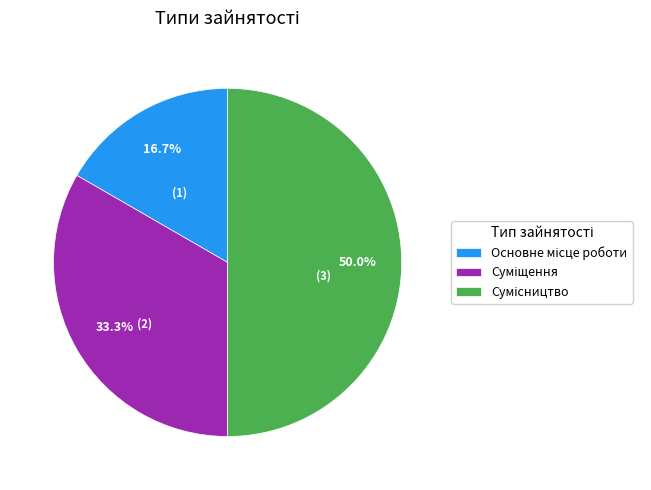

How many slices are in this pie chart?

3